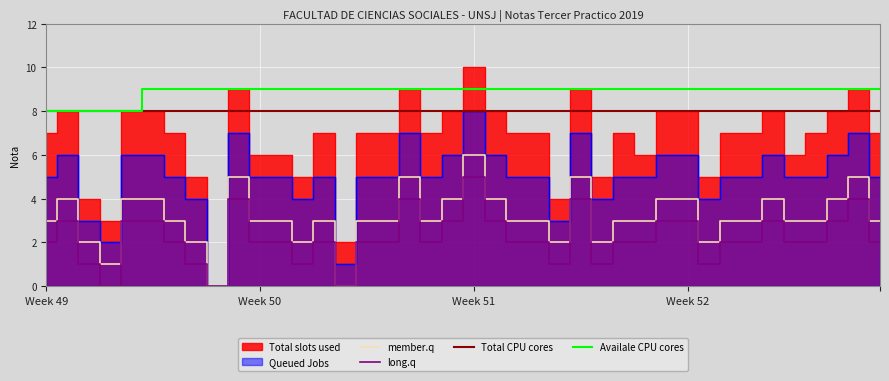

True or false: long.q and Availale CPU cores intersect in this chart.

False